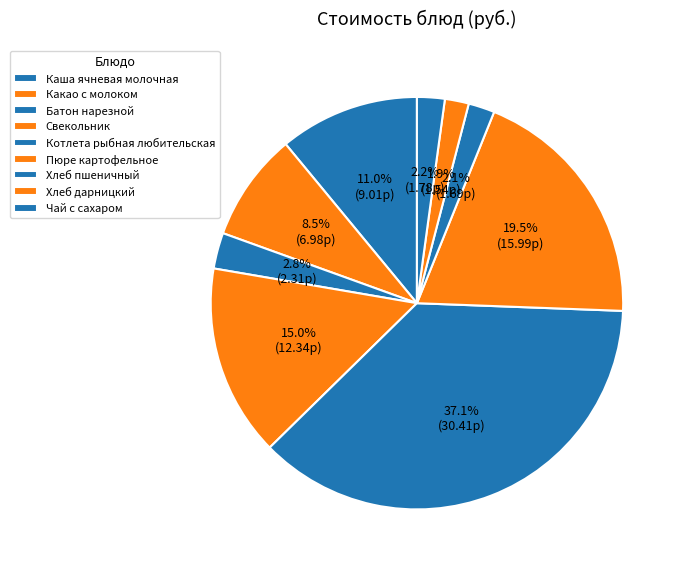

What is the largest slice in the pie chart?

Котлета рыбная любительская